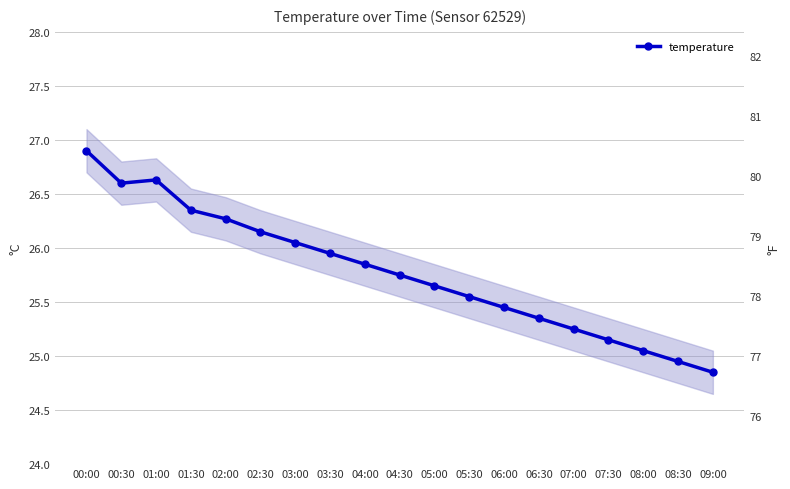

How many interior local valleys (lower than both neighbors) does the data have?

1